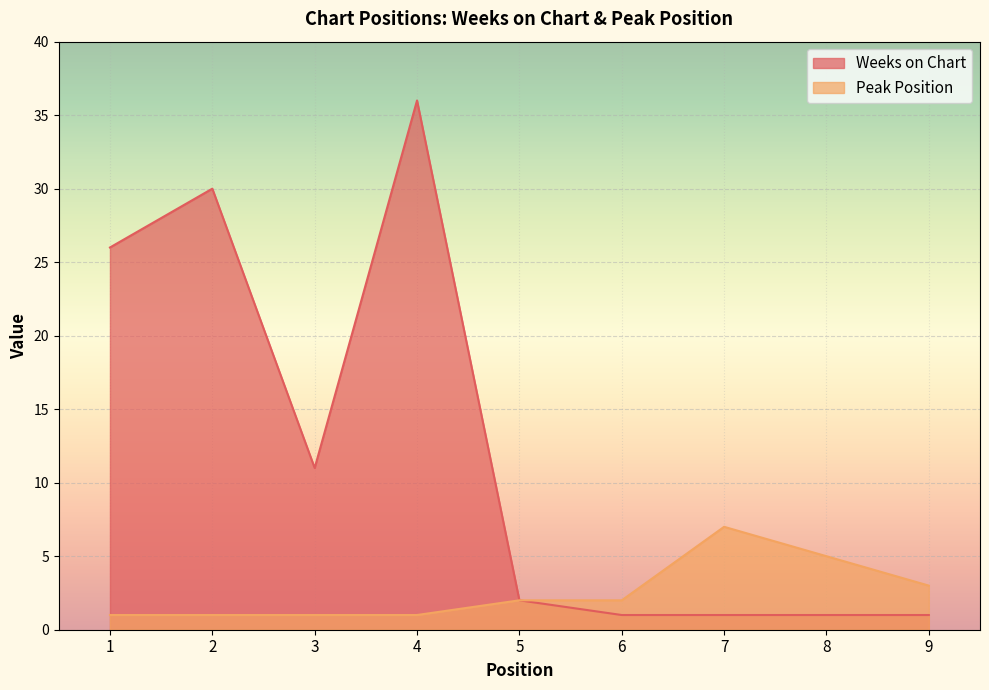

Reading left to right, what are all the values shown in this chart?

Weeks on Chart: 1=26	2=30	3=11	4=36	5=2	6=1	7=1	8=1	9=1
Peak Position: 1=1	2=1	3=1	4=1	5=2	6=2	7=7	8=5	9=3